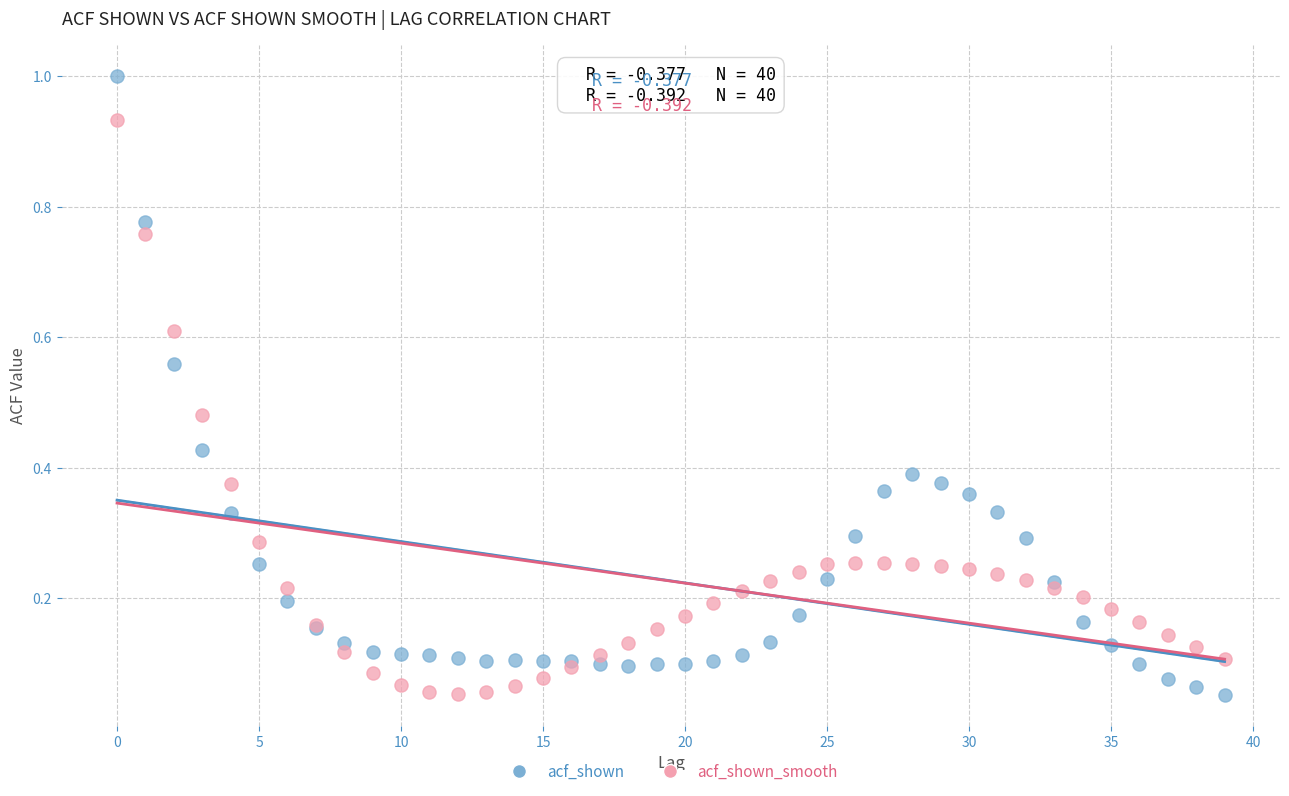

Which series reaches the maximum Y coordinate?

acf_shown